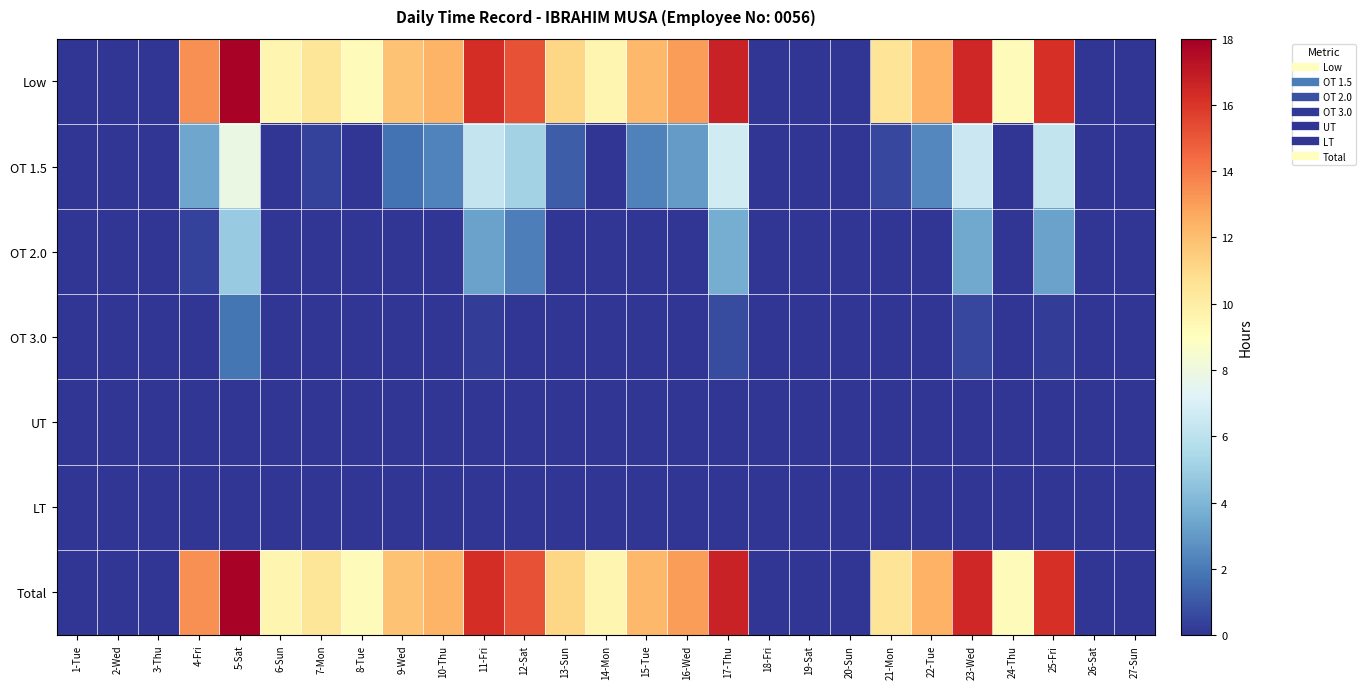

Reading left to right, list all the values displayed in this chart.

Low: 1-Tue=0.0	2-Wed=0.0	3-Thu=0.0	4-Fri=13.4	5-Sat=17.9	6-Sun=9.5	7-Mon=10.4	8-Tue=9.2	9-Wed=11.8	10-Thu=12.3	11-Fri=16.3	12-Sat=15.1	13-Sun=11.2	14-Mon=9.5	15-Tue=12.2	16-Wed=13.1	17-Thu=16.7	18-Fri=0.0	19-Sat=0.0	20-Sun=0.0	21-Mon=10.5	22-Tue=12.4	23-Wed=16.5	24-Thu=9.2	25-Fri=16.2	26-Sat=0.0	27-Sun=0.0
OT 1.5: 1-Tue=0.0	2-Wed=0.0	3-Thu=0.0	4-Fri=3.4	5-Sat=7.9	6-Sun=0.0	7-Mon=0.4	8-Tue=0.0	9-Wed=1.8	10-Thu=2.3	11-Fri=6.3	12-Sat=5.1	13-Sun=1.2	14-Mon=0.0	15-Tue=2.2	16-Wed=3.1	17-Thu=6.7	18-Fri=0.0	19-Sat=0.0	20-Sun=0.0	21-Mon=0.5	22-Tue=2.4	23-Wed=6.5	24-Thu=0.0	25-Fri=6.2	26-Sat=0.0	27-Sun=0.0
OT 2.0: 1-Tue=0.0	2-Wed=0.0	3-Thu=0.0	4-Fri=0.4	5-Sat=4.9	6-Sun=0.0	7-Mon=0.0	8-Tue=0.0	9-Wed=0.0	10-Thu=0.0	11-Fri=3.3	12-Sat=2.1	13-Sun=0.0	14-Mon=0.0	15-Tue=0.0	16-Wed=0.1	17-Thu=3.7	18-Fri=0.0	19-Sat=0.0	20-Sun=0.0	21-Mon=0.0	22-Tue=0.0	23-Wed=3.5	24-Thu=0.0	25-Fri=3.2	26-Sat=0.0	27-Sun=0.0
OT 3.0: 1-Tue=0.0	2-Wed=0.0	3-Thu=0.0	4-Fri=0.0	5-Sat=1.9	6-Sun=0.0	7-Mon=0.0	8-Tue=0.0	9-Wed=0.0	10-Thu=0.0	11-Fri=0.3	12-Sat=0.0	13-Sun=0.0	14-Mon=0.0	15-Tue=0.0	16-Wed=0.0	17-Thu=0.7	18-Fri=0.0	19-Sat=0.0	20-Sun=0.0	21-Mon=0.0	22-Tue=0.0	23-Wed=0.5	24-Thu=0.0	25-Fri=0.2	26-Sat=0.0	27-Sun=0.0
UT: 1-Tue=0.0	2-Wed=0.0	3-Thu=0.0	4-Fri=0.0	5-Sat=0.0	6-Sun=0.0	7-Mon=0.0	8-Tue=0.0	9-Wed=0.0	10-Thu=0.0	11-Fri=0.0	12-Sat=0.0	13-Sun=0.0	14-Mon=0.0	15-Tue=0.0	16-Wed=0.0	17-Thu=0.0	18-Fri=0.0	19-Sat=0.0	20-Sun=0.0	21-Mon=0.0	22-Tue=0.0	23-Wed=0.0	24-Thu=0.0	25-Fri=0.0	26-Sat=0.0	27-Sun=0.0
LT: 1-Tue=0.0	2-Wed=0.0	3-Thu=0.0	4-Fri=0.0	5-Sat=0.0	6-Sun=0.0	7-Mon=0.0	8-Tue=0.0	9-Wed=0.0	10-Thu=0.0	11-Fri=0.0	12-Sat=0.0	13-Sun=0.0	14-Mon=0.0	15-Tue=0.0	16-Wed=0.0	17-Thu=0.0	18-Fri=0.0	19-Sat=0.0	20-Sun=0.0	21-Mon=0.0	22-Tue=0.0	23-Wed=0.0	24-Thu=0.0	25-Fri=0.0	26-Sat=0.0	27-Sun=0.0
Total: 1-Tue=0.0	2-Wed=0.0	3-Thu=0.0	4-Fri=13.4	5-Sat=17.9	6-Sun=9.5	7-Mon=10.4	8-Tue=9.2	9-Wed=11.8	10-Thu=12.3	11-Fri=16.3	12-Sat=15.1	13-Sun=11.2	14-Mon=9.5	15-Tue=12.2	16-Wed=13.1	17-Thu=16.7	18-Fri=0.0	19-Sat=0.0	20-Sun=0.0	21-Mon=10.5	22-Tue=12.4	23-Wed=16.5	24-Thu=9.2	25-Fri=16.2	26-Sat=0.0	27-Sun=0.0